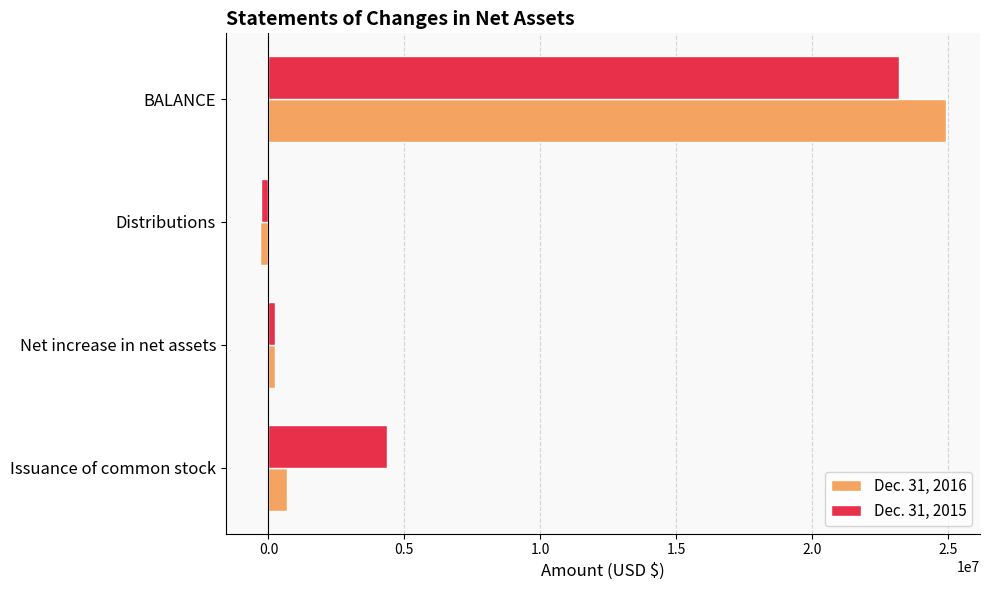

Is the value of Dec. 31, 2015 at BALANCE greater than the value of Dec. 31, 2016 at Issuance of common stock?

Yes